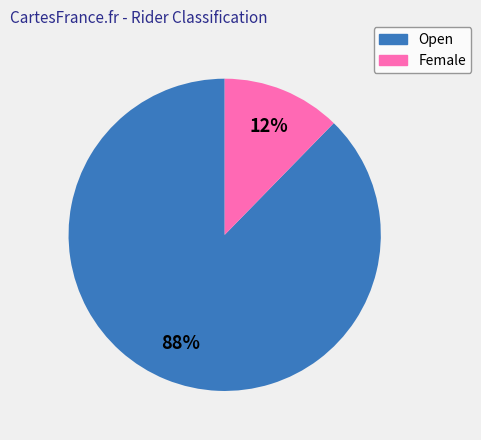

What is the majority slice?

Open